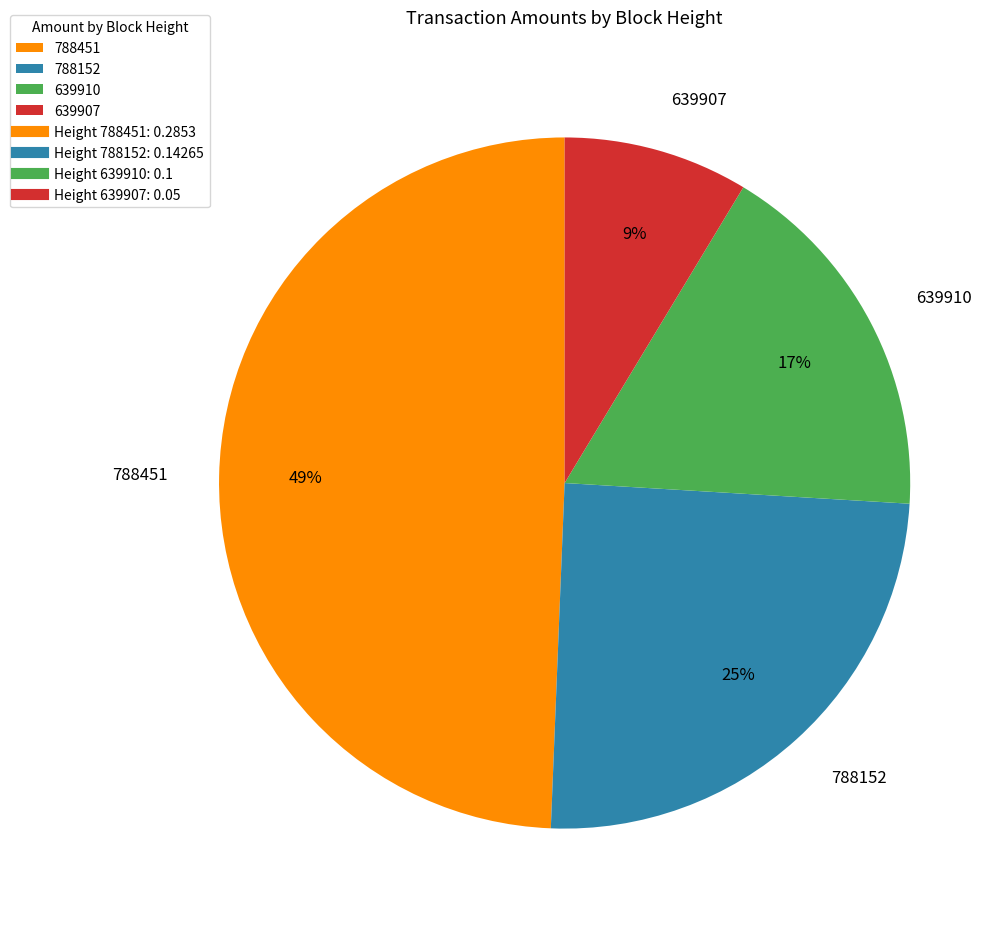

Between 639910 and 639907, which is larger?

639910